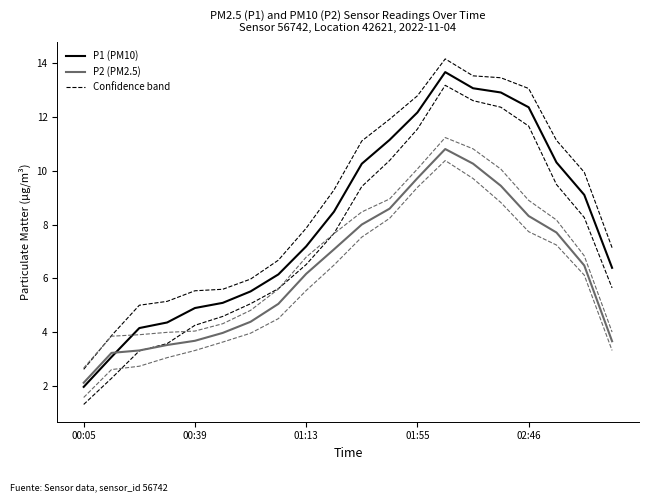

How many lines are shown in the chart?

6